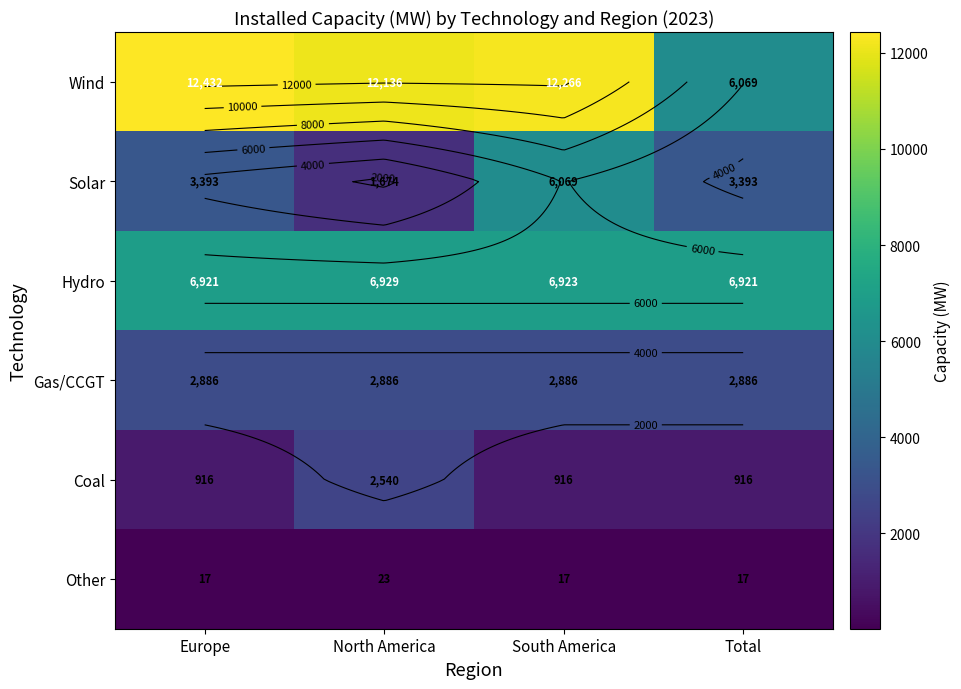

List the labels in order of Other value, smallest first.

Europe, South America, Total, North America